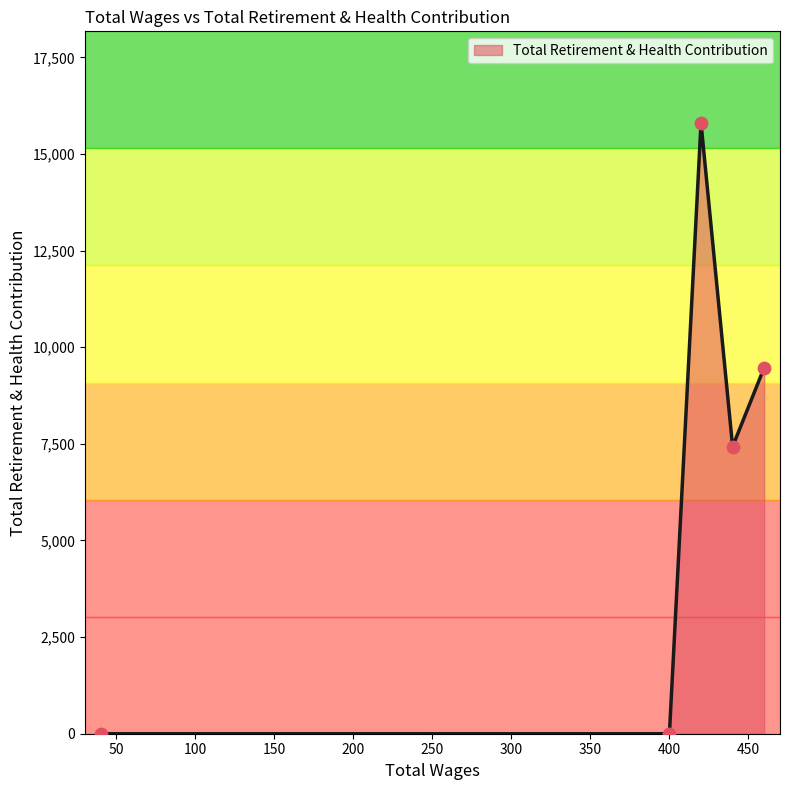

True or false: there are more than 0 points higher than both neighbors.

True